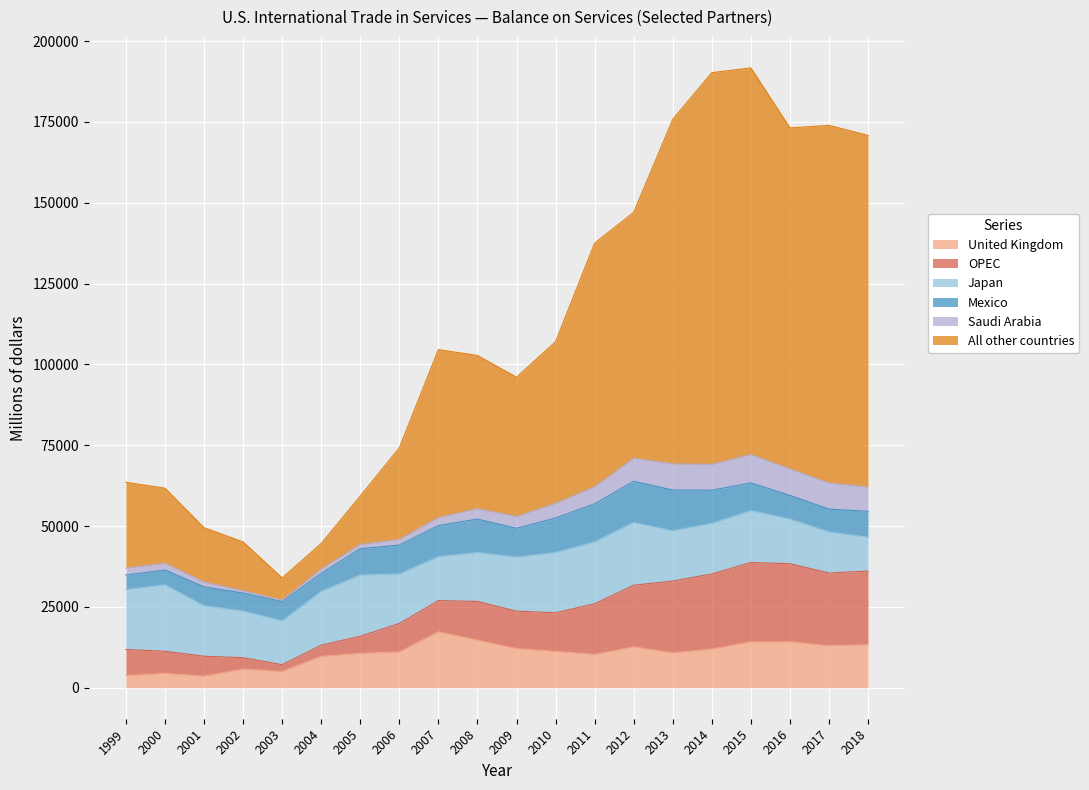

Where is United Kingdom nearest to the value 10455?

2011